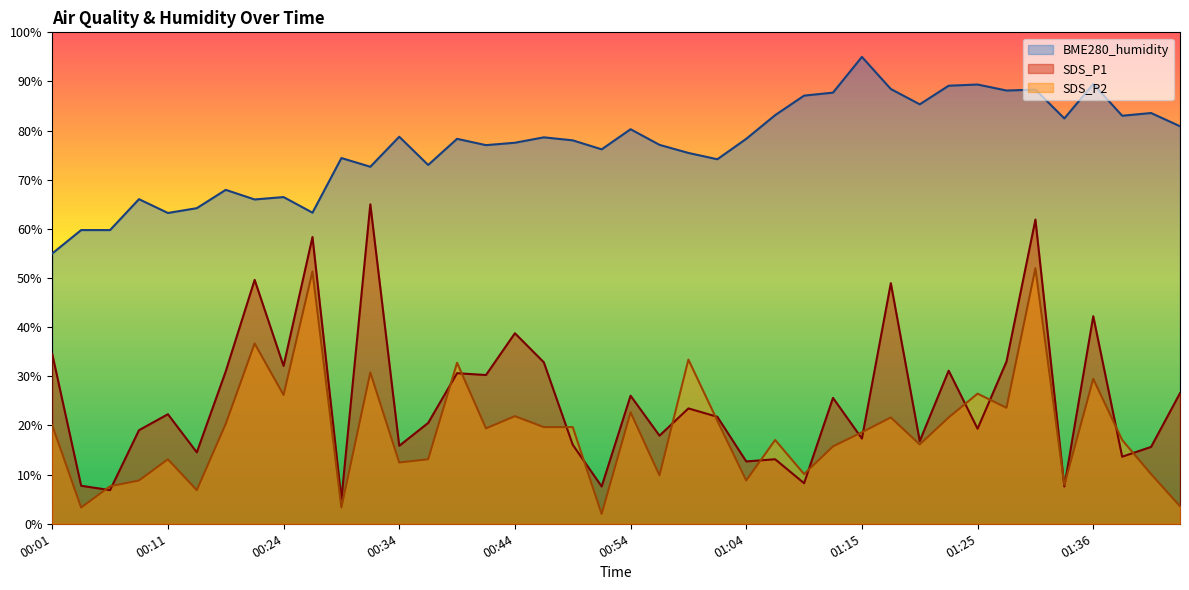

Reading left to right, what are all the values shown in this chart?

SDS_P1: 00:01=34.6	00:04=7.7	00:06=6.8	00:08=19.0	00:11=22.3	00:14=14.5	00:19=31.0	00:22=49.6	00:24=32.1	00:27=58.3	00:29=5.0	00:32=65.0	00:34=15.9	00:37=20.5	00:39=30.6	00:41=30.3	00:44=38.8	00:46=32.9	00:49=16.1	00:51=7.6	00:54=26.1	00:56=17.9	00:59=23.5	01:01=21.8	01:04=12.7	01:06=13.1	01:09=8.3	01:12=25.6	01:15=17.3	01:17=49.0	01:20=16.8	01:23=31.2	01:25=19.3	01:28=33.0	01:30=61.9	01:33=7.6	01:36=42.2	01:38=13.6	01:41=15.6	01:44=26.6
SDS_P2: 00:01=20.1	00:04=3.3	00:06=7.6	00:08=8.8	00:11=13.1	00:14=6.8	00:19=20.3	00:22=36.7	00:24=26.2	00:27=51.3	00:29=3.3	00:32=30.8	00:34=12.5	00:37=13.1	00:39=32.8	00:41=19.4	00:44=21.9	00:46=19.7	00:49=19.7	00:51=2.0	00:54=22.7	00:56=9.9	00:59=33.4	01:01=21.0	01:04=8.8	01:06=17.1	01:09=10.1	01:12=15.7	01:15=18.6	01:17=21.6	01:20=16.1	01:23=21.6	01:25=26.5	01:28=23.6	01:30=52.0	01:33=7.9	01:36=29.5	01:38=17.1	01:41=10.1	01:44=3.6
BME280_humidity: 00:01=55.0	00:04=59.8	00:06=59.8	00:08=66.1	00:11=63.2	00:14=64.2	00:19=67.9	00:22=66.0	00:24=66.5	00:27=63.3	00:29=74.4	00:32=72.6	00:34=78.8	00:37=73.0	00:39=78.3	00:41=77.0	00:44=77.5	00:46=78.6	00:49=78.0	00:51=76.2	00:54=80.3	00:56=77.1	00:59=75.5	01:01=74.2	01:04=78.3	01:06=83.2	01:09=87.1	01:12=87.7	01:15=95.0	01:17=88.5	01:20=85.4	01:23=89.1	01:25=89.4	01:28=88.2	01:30=88.3	01:33=82.5	01:36=89.5	01:38=83.0	01:41=83.6	01:44=80.9